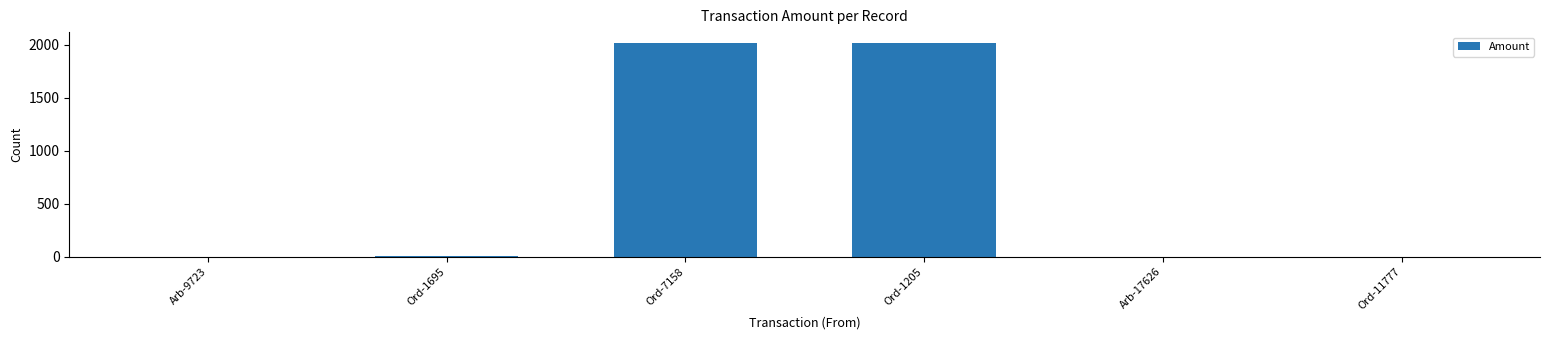

What is the greatest value displayed?

2020